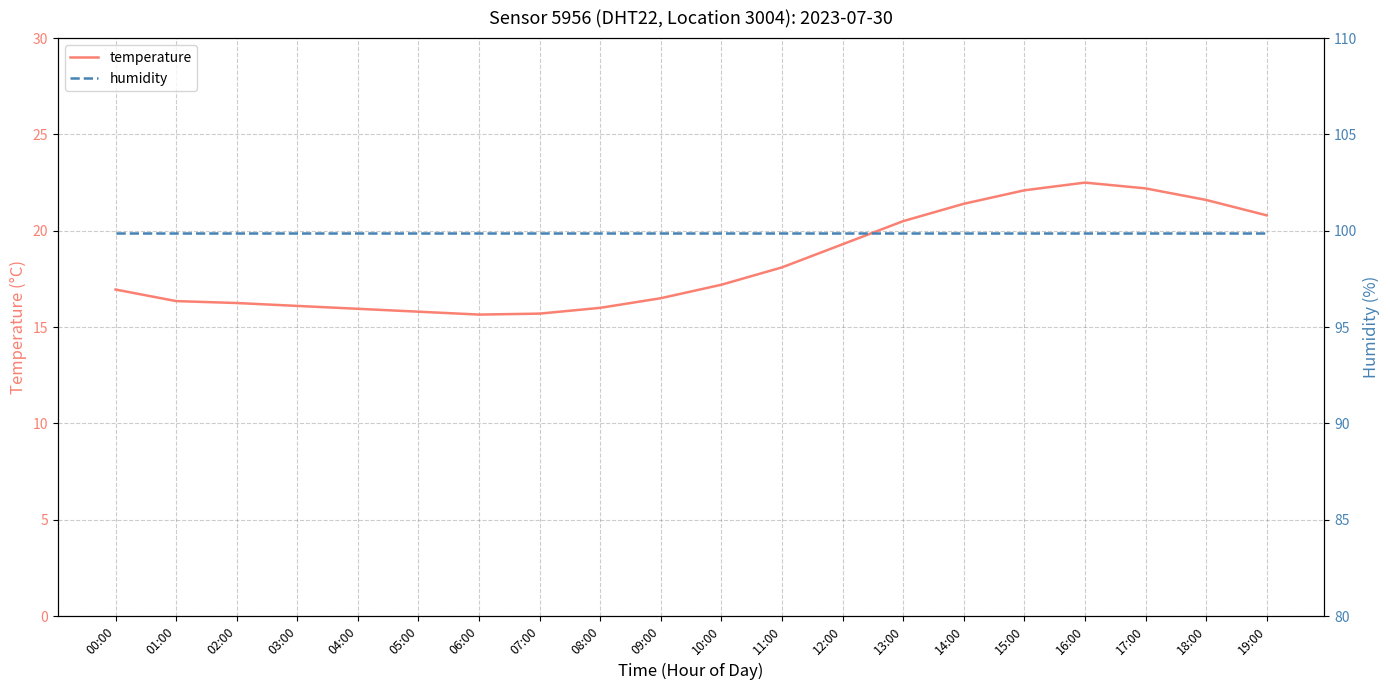

True or false: temperature and humidity intersect in this chart.

False